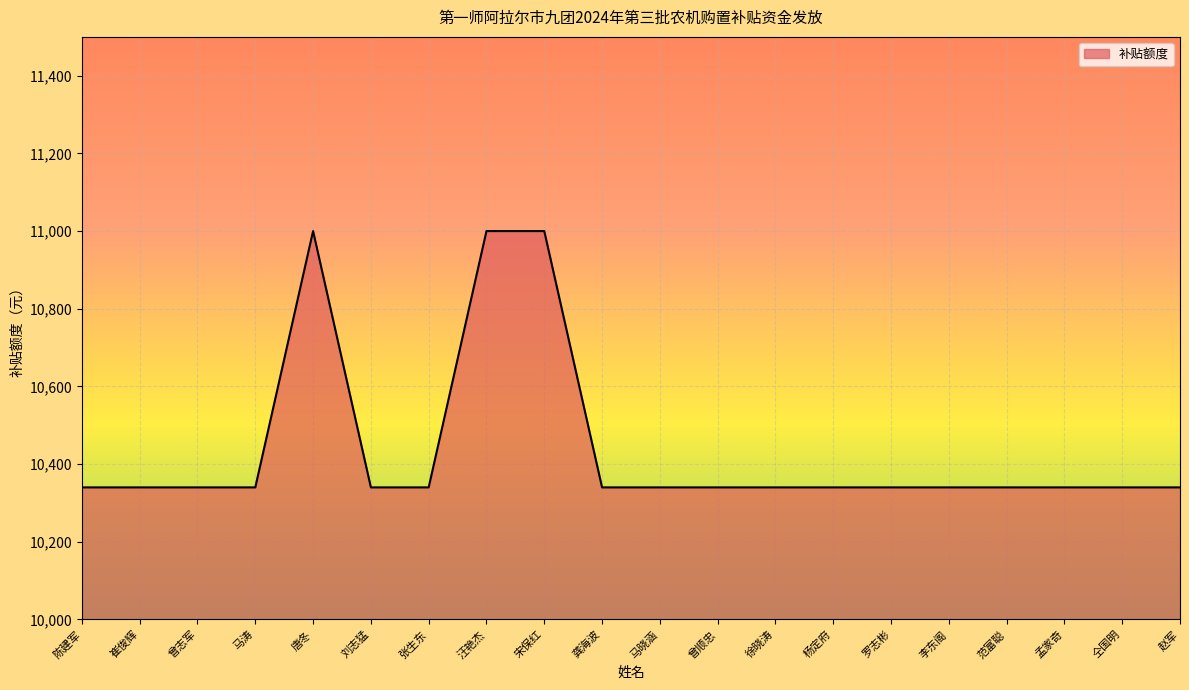

What is the sum of all values?

208780